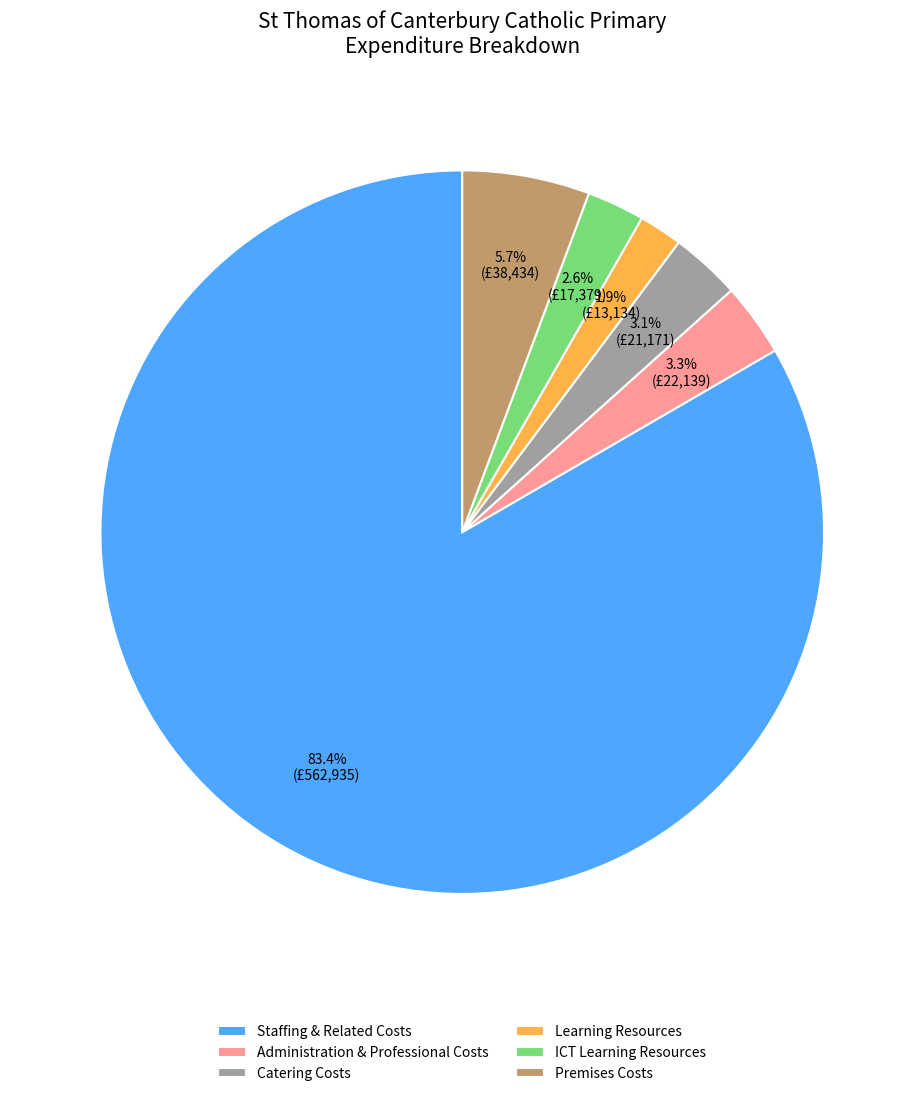

Between ICT Learning Resources and Premises Costs, which is larger?

Premises Costs